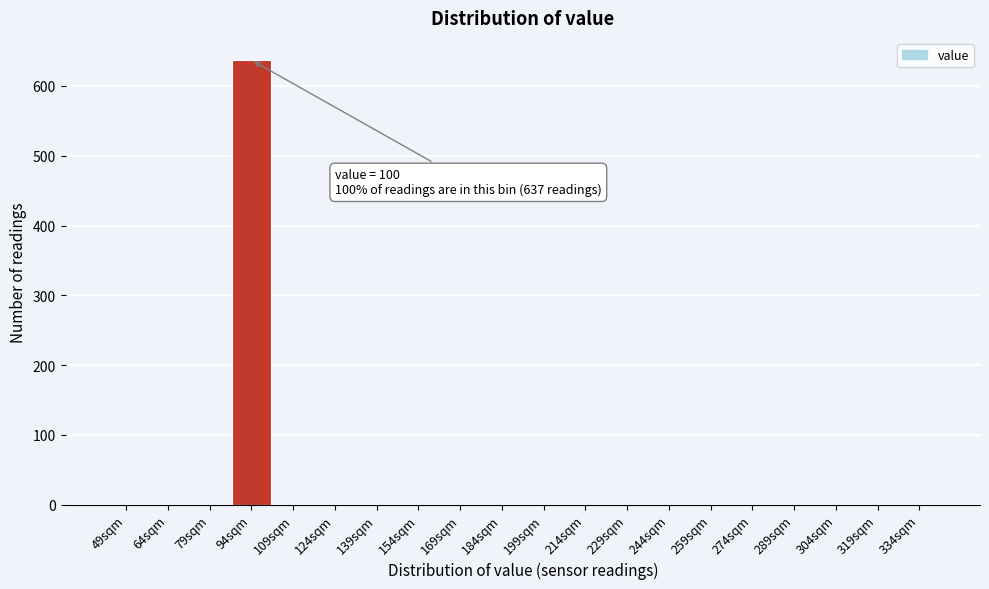

Reading left to right, what are all the values shown in this chart?

49sqm=0	64sqm=0	79sqm=0	94sqm=637	109sqm=0	124sqm=0	139sqm=0	154sqm=0	169sqm=0	184sqm=0	199sqm=0	214sqm=0	229sqm=0	244sqm=0	259sqm=0	274sqm=0	289sqm=0	304sqm=0	319sqm=0	334sqm=0